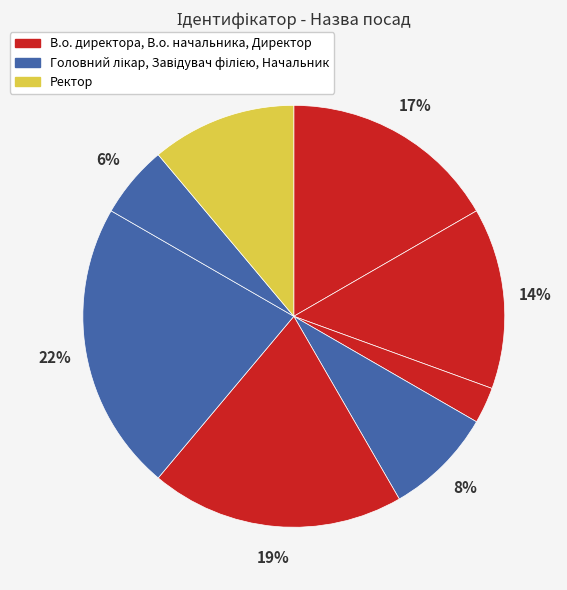

Count the number of slices in the pie.

8